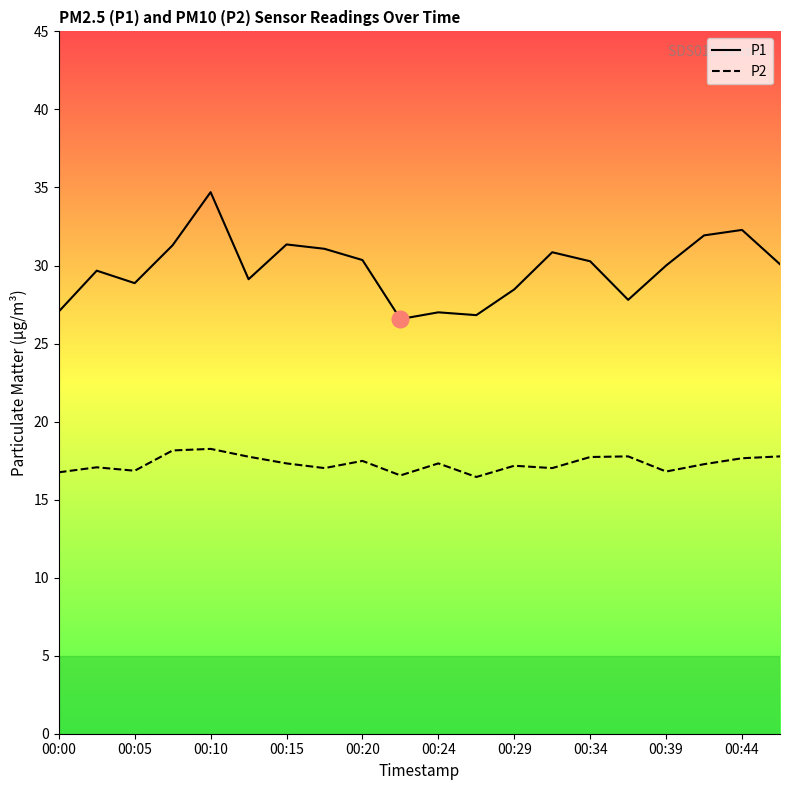

Rank the series by their average value, from lowest to highest.

P2, P1